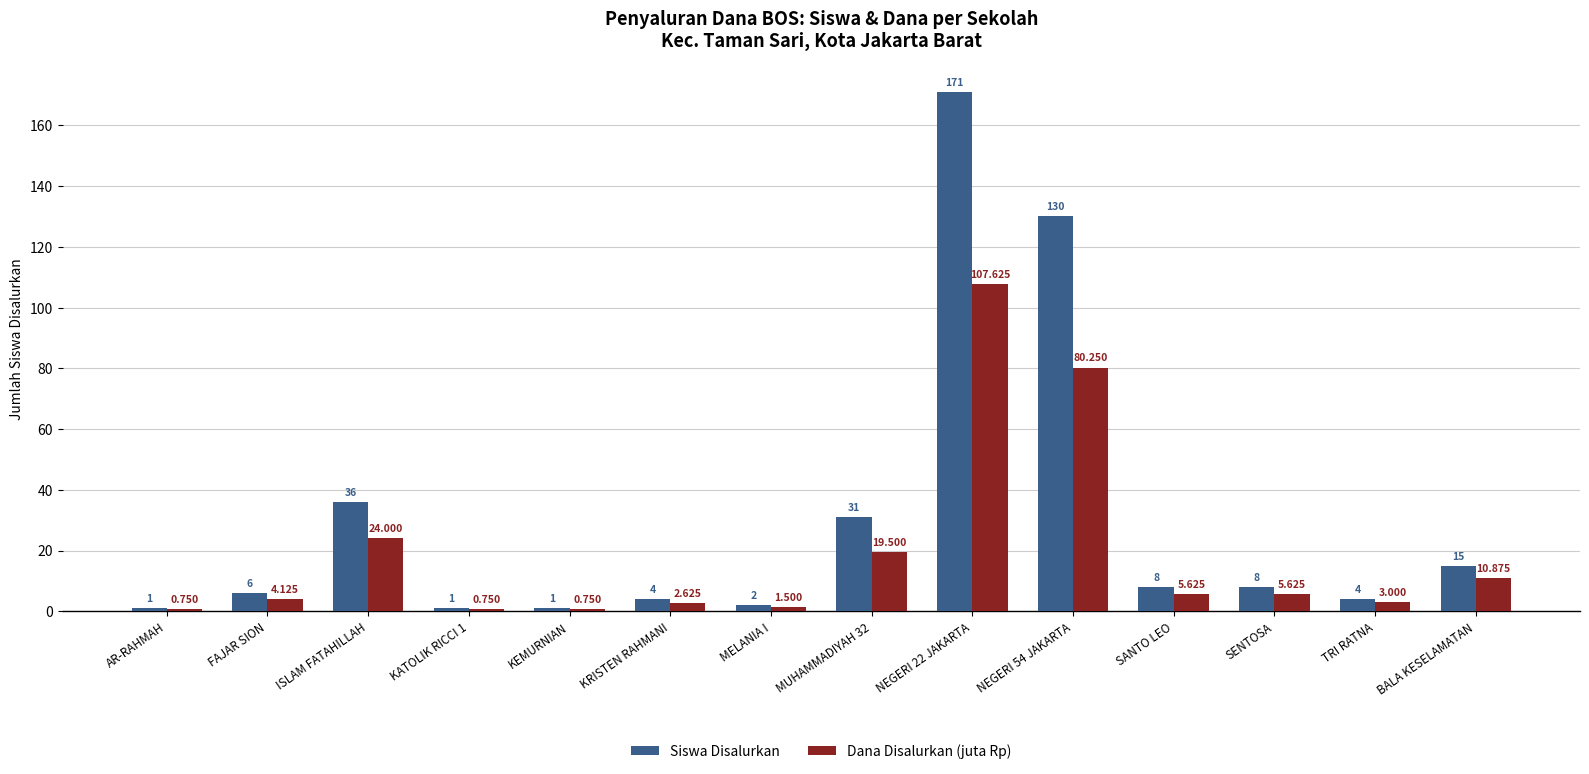

Which series has the widest spread of values?

Siswa Disalurkan